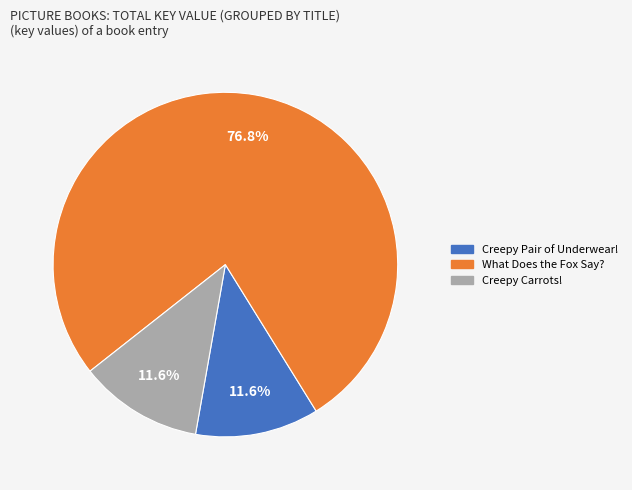

What is the total percentage of Creepy Carrots! and What Does the Fox Say??

88.4%